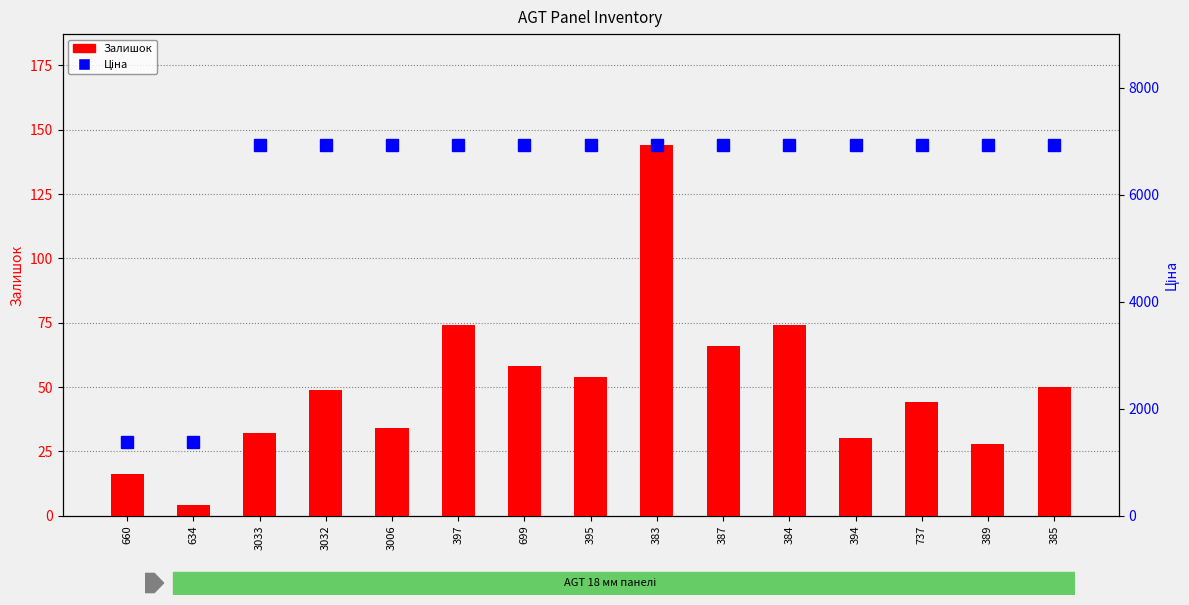

Are the bars grouped side by side (vs. stacked)?

Yes